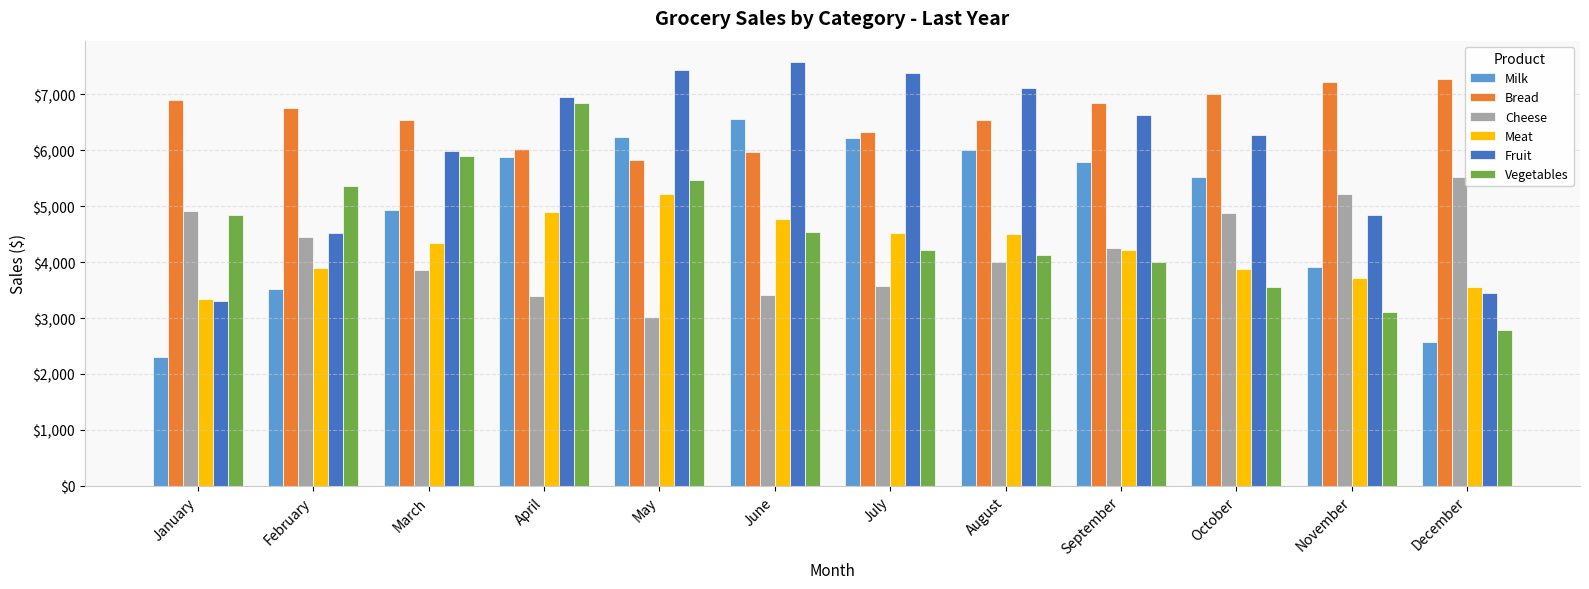

At which category does the chart reach its peak across all series?

June